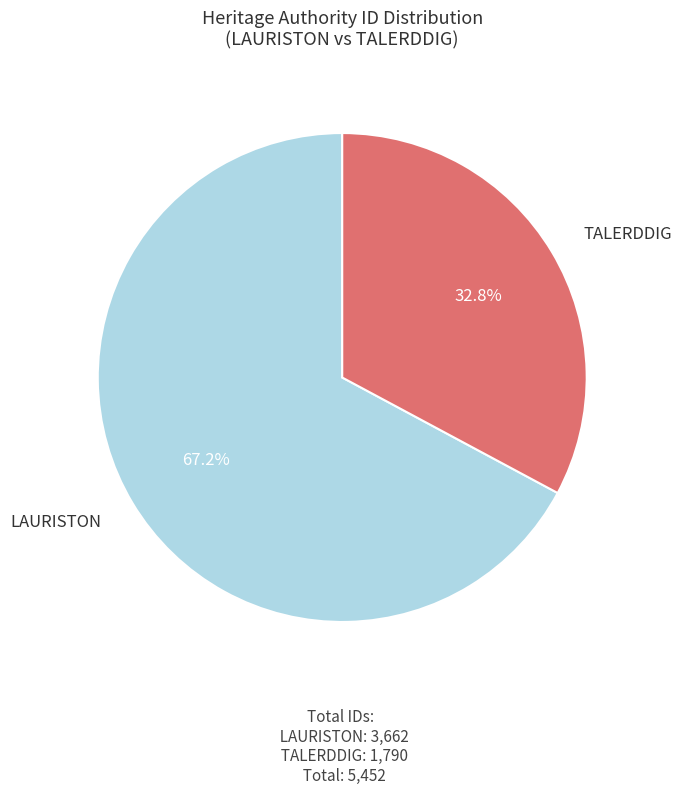

Is there a majority slice in this chart?

Yes